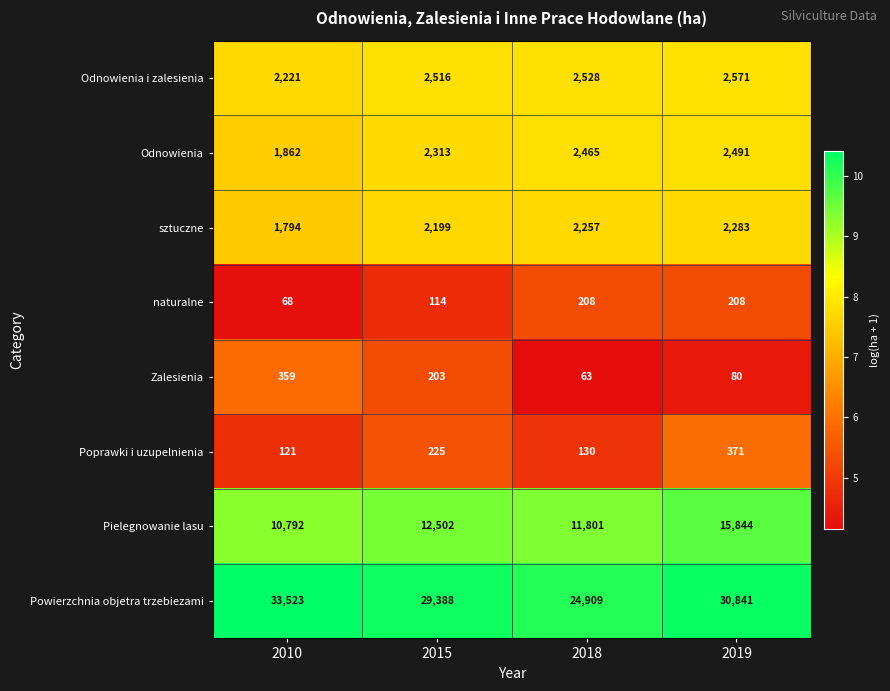

How many series are shown in this chart?

8